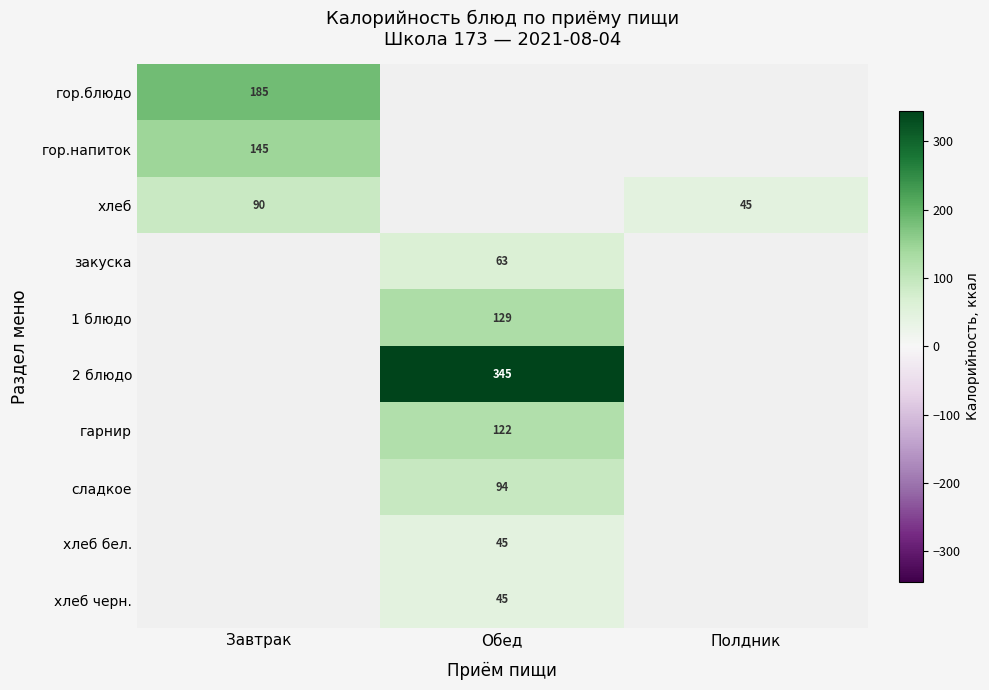

Is the value of сладкое at Обед greater than the value of хлеб at Полдник?

Yes